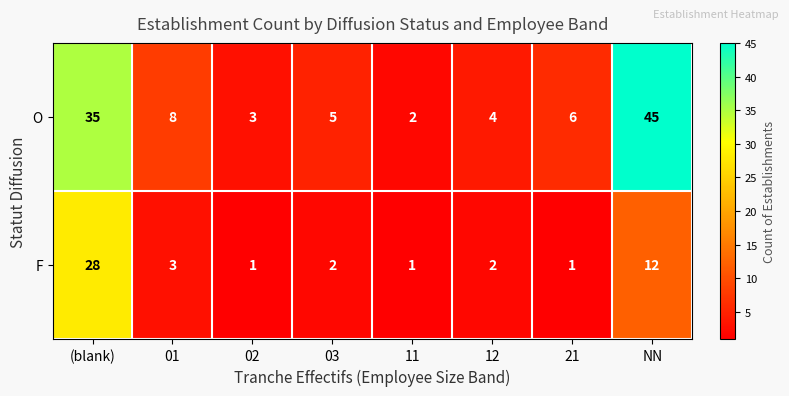

What is the difference between the maximum and second lowest values in the O series?

42